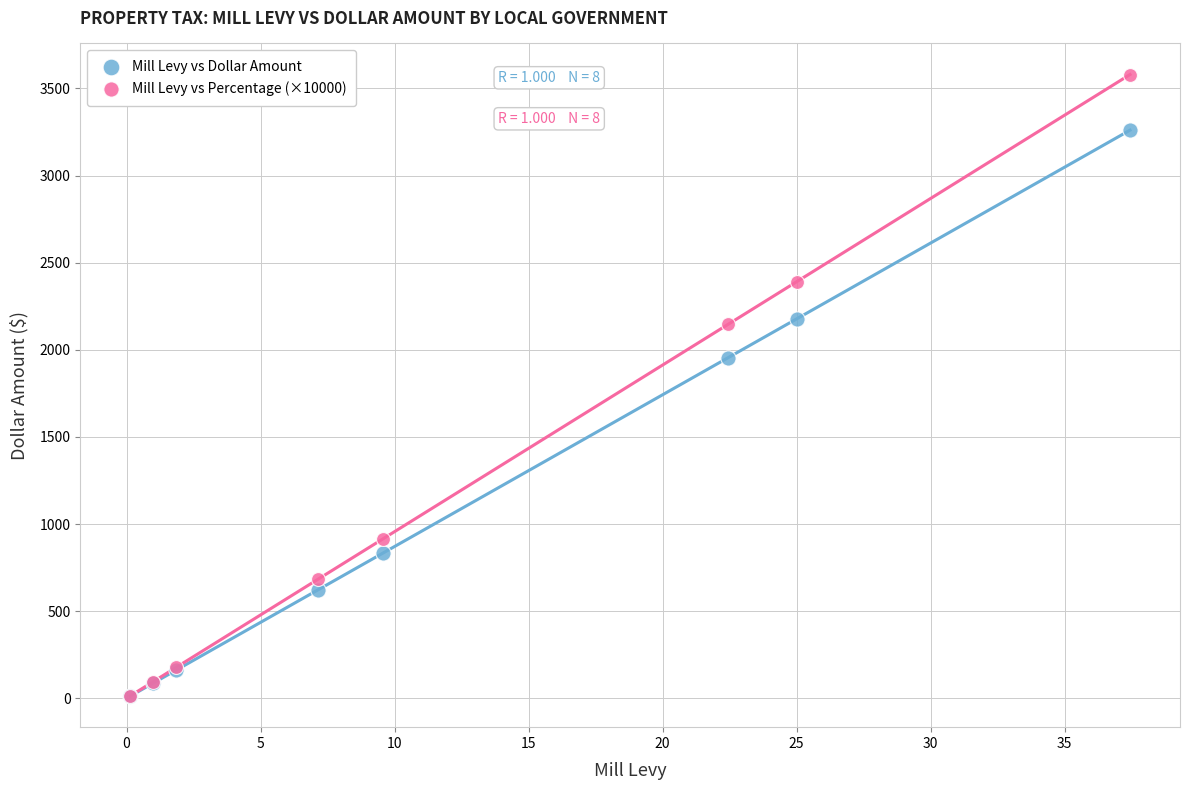

In the Mill Levy vs Dollar Amount series, what Y value is closest to 1636?

1954.2